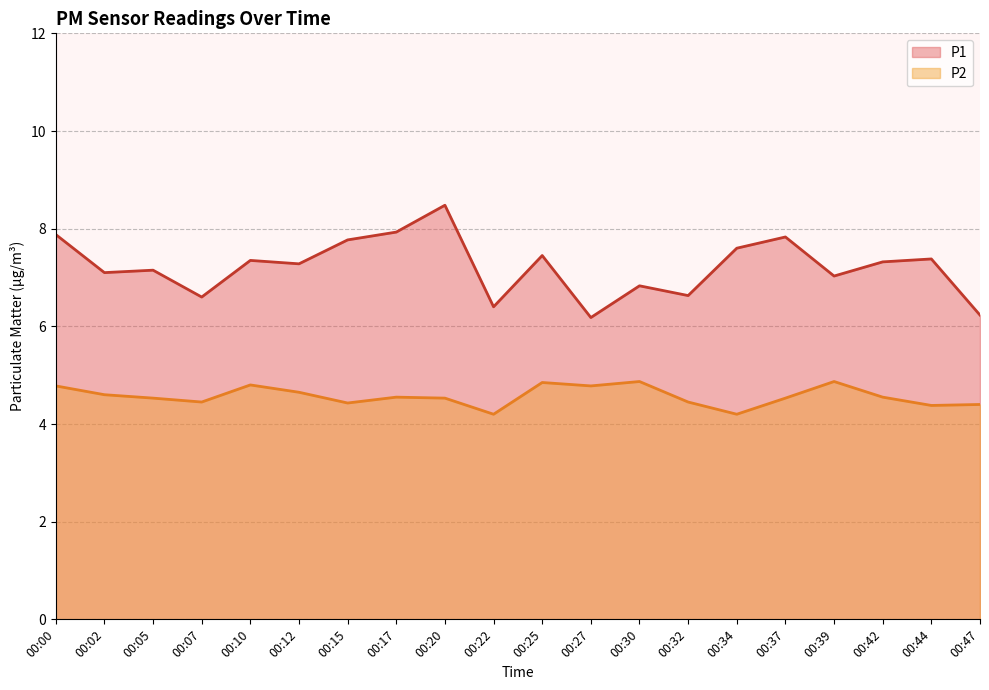

True or false: P2 and P1 intersect in this chart.

False